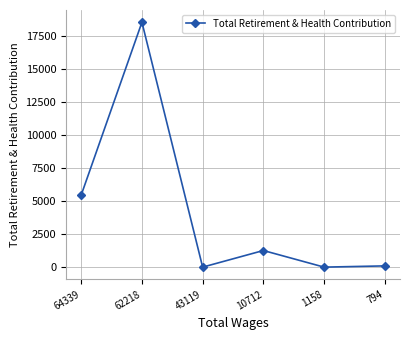

Which label corresponds to the largest value in the chart?

62218